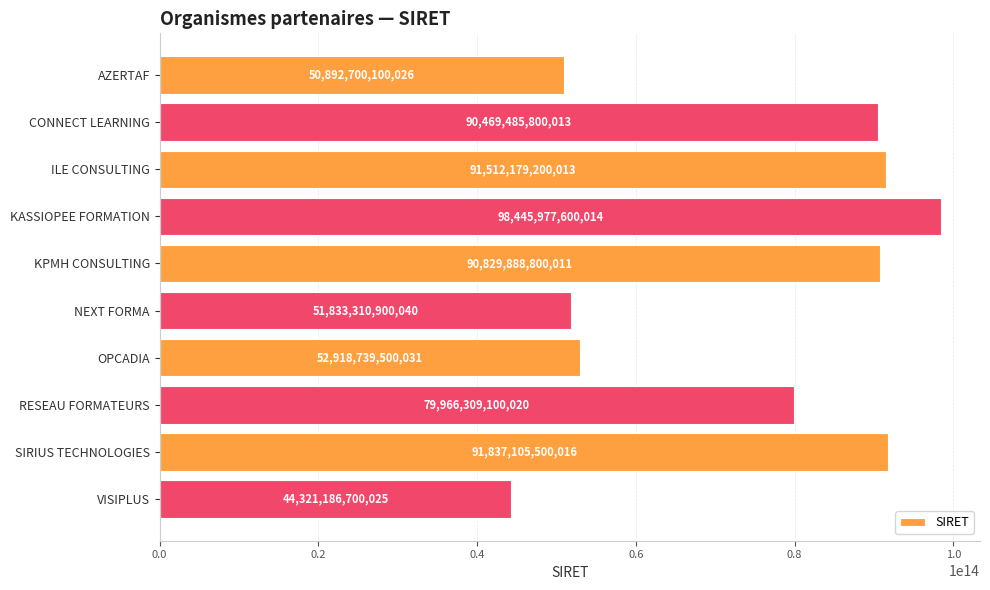

What position from the top is SIRIUS TECHNOLOGIES?

9